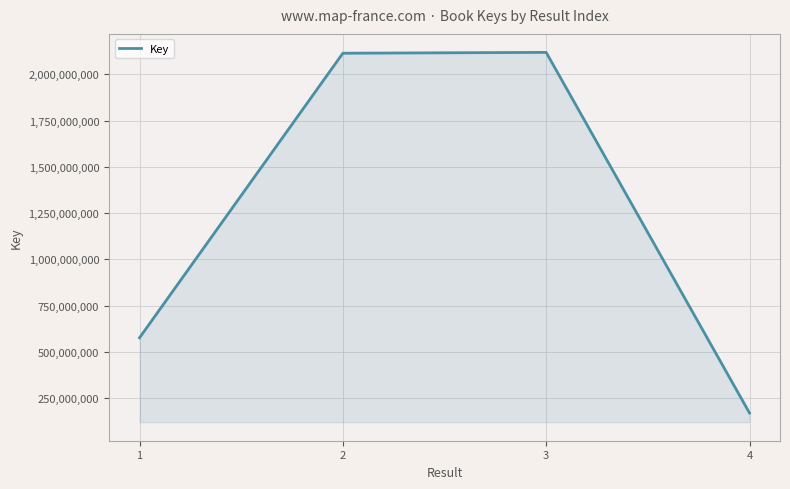

Approximately how many times larger is the value at 4 compared to 1?

0.3